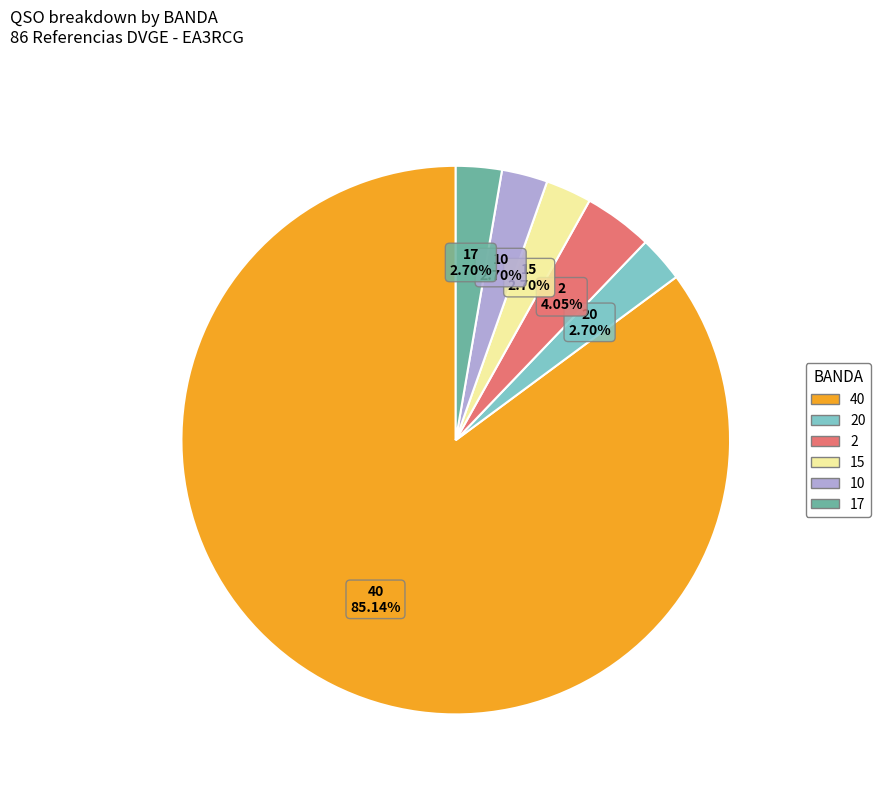

Does any single category account for the majority?

Yes